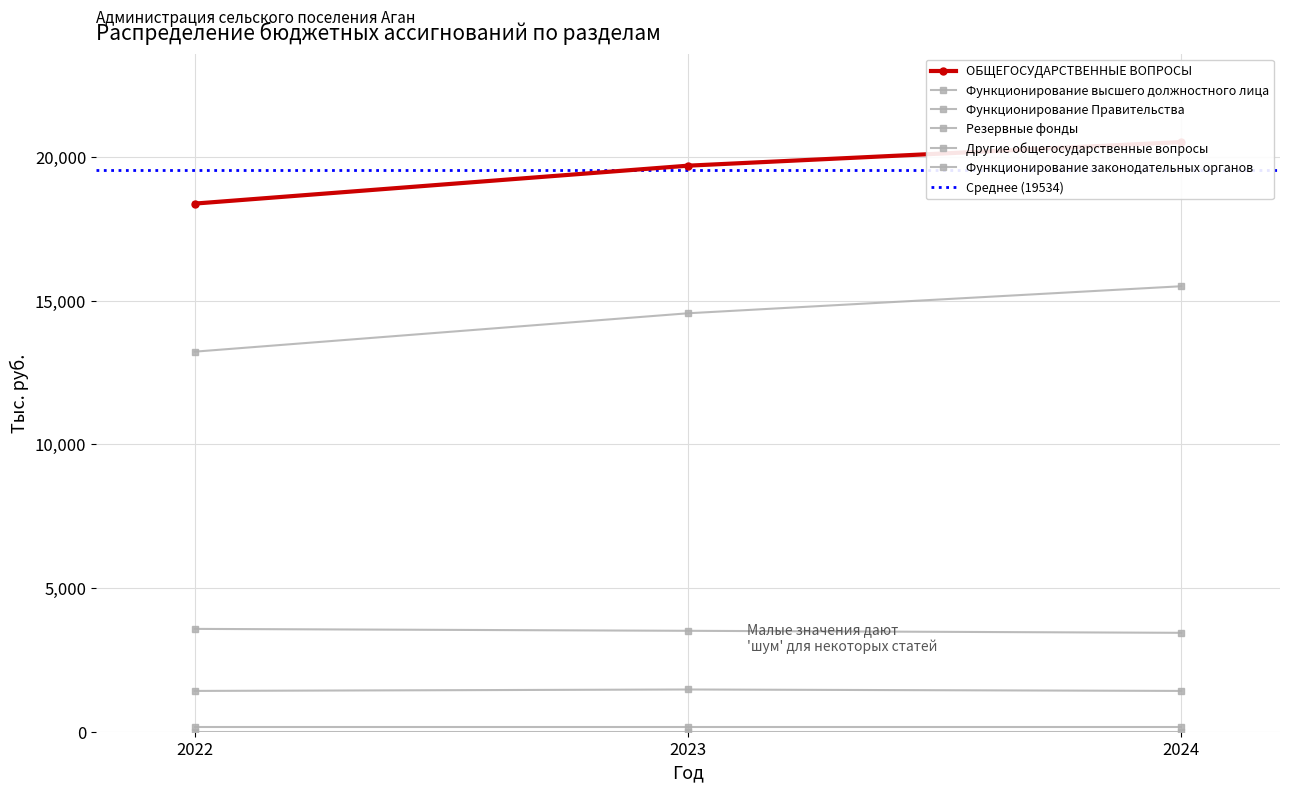

How many values in the Другие общегосударственные вопросы series exceed 14563?

2